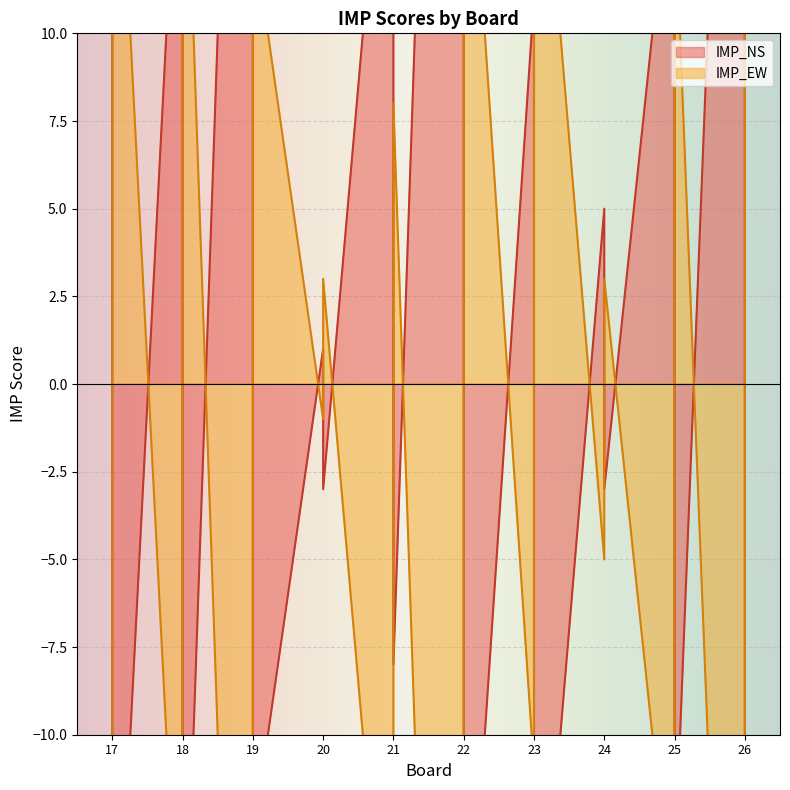

Read the IMP_NS value at 22, to the nearest 5.

50